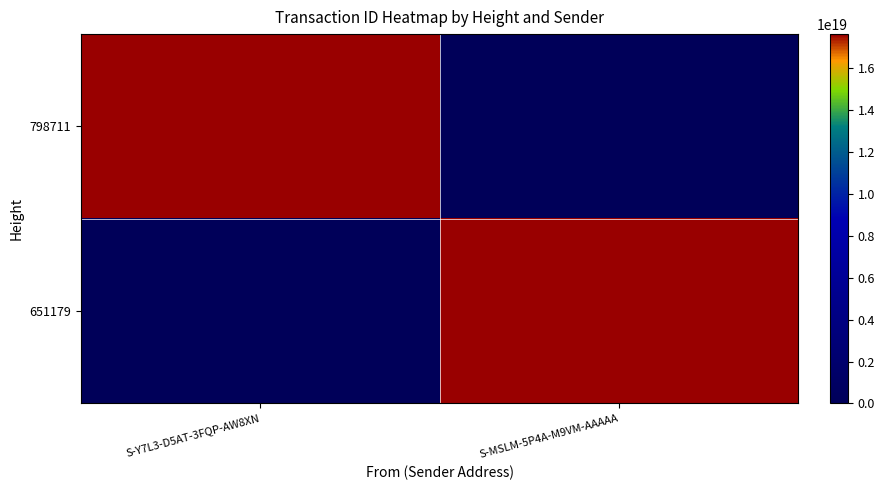

At how many categories does at least one series exceed 79846069463207392?

2